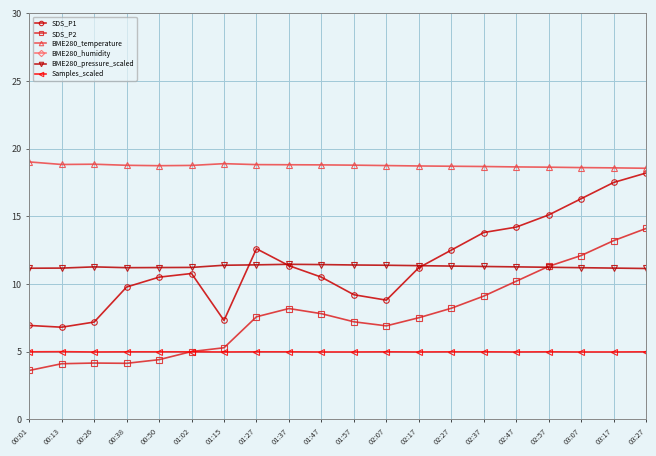

In SDS_P2, how many points are higher than both neighbors (excluding endpoints)?

2